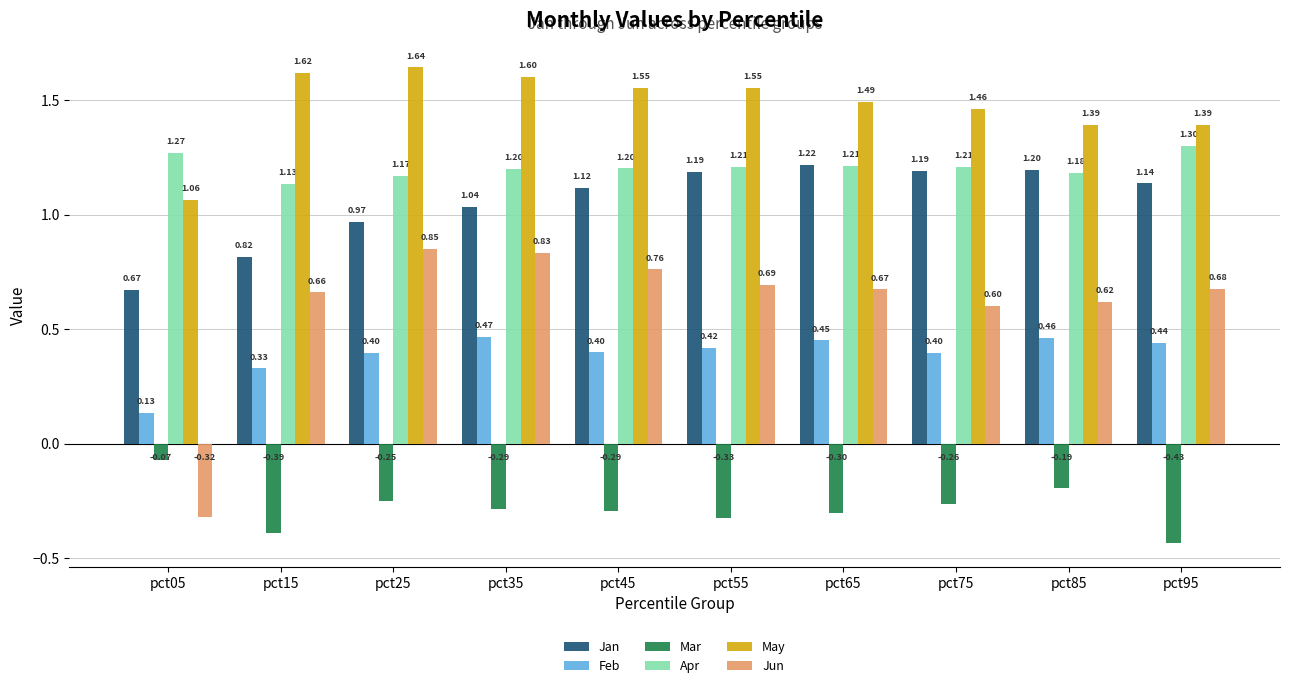

Which category has the lowest value across all series?

pct95